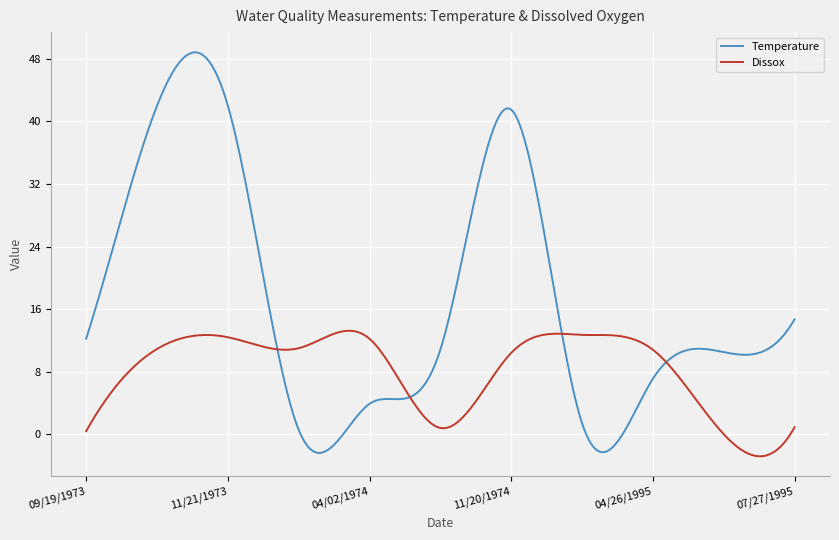

Which series has the largest total across all categories?

Temperature